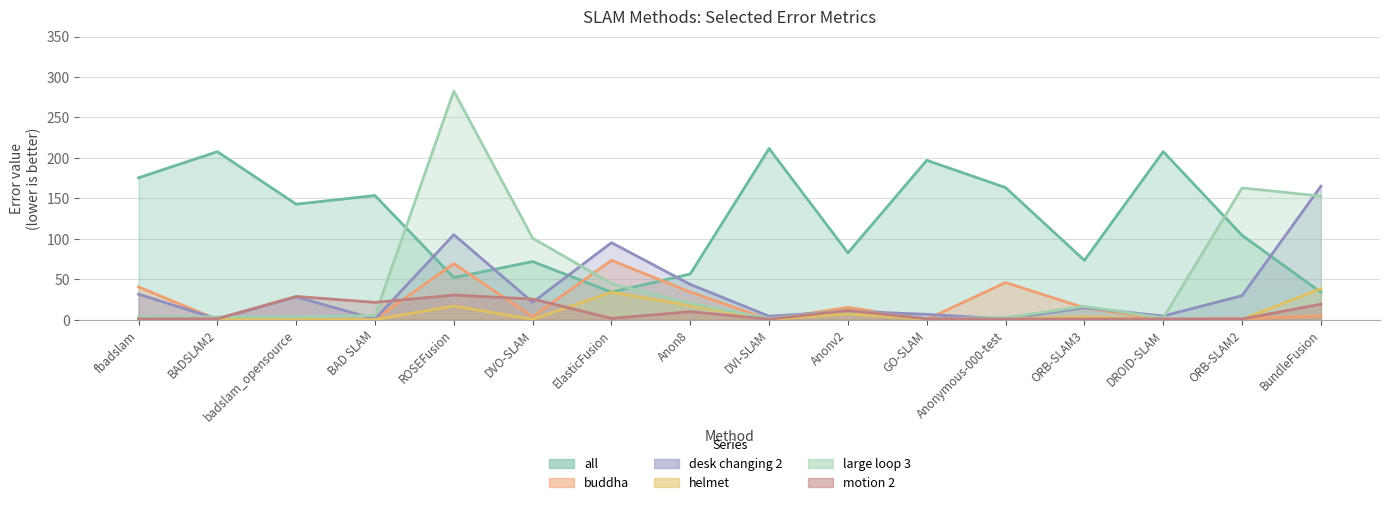

Where is desk changing 2 nearest to the value 82?

ElasticFusion